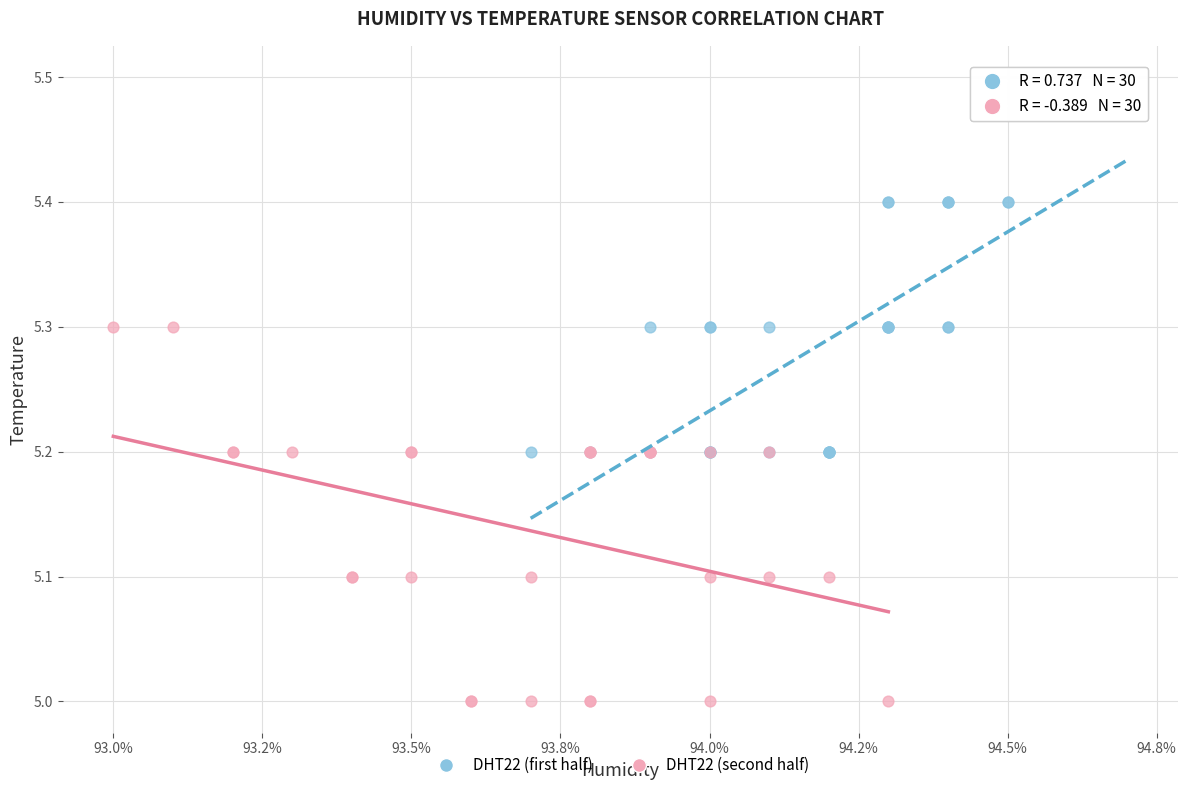

Which series reaches the maximum Y coordinate?

DHT22 (first half)